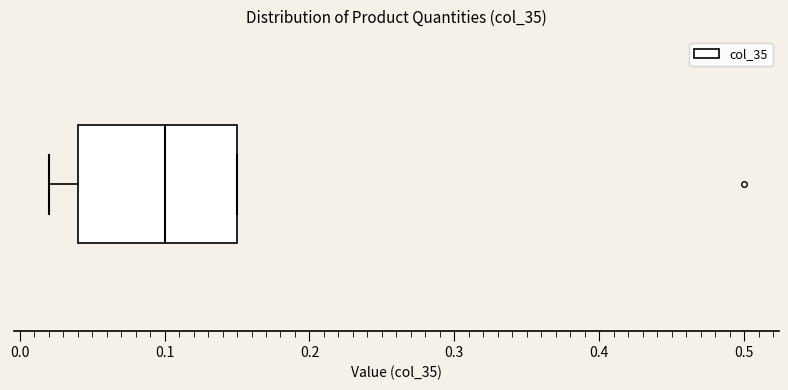

Read this box plot against the x-axis: the position of the median line, the range covered by the box, and the ends of both whiskers. The values are not printed on the chart, so give them approximately, as read against the axis.

median 0.10, box 0.04 to 0.15, whiskers 0.02 to 0.15